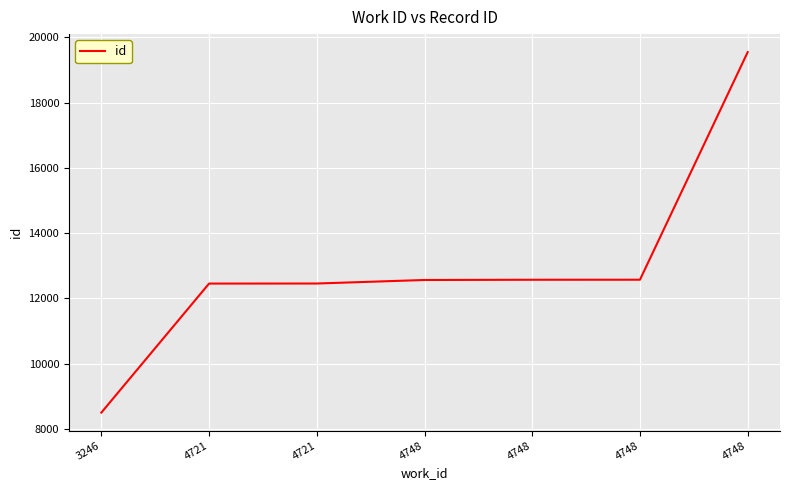

What is the value of the 1st point from the left?

8500